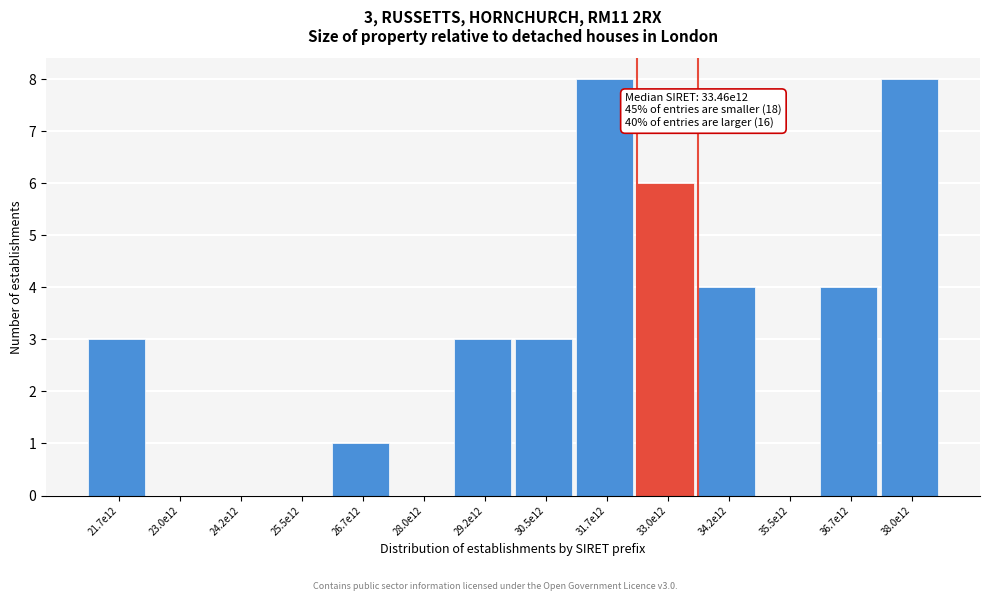

Reading left to right, transcribe all the data shown in this chart.

21.7e12=3	23.0e12=0	24.2e12=0	25.5e12=0	26.7e12=1	28.0e12=0	29.2e12=3	30.5e12=3	31.7e12=8	33.0e12=6	34.2e12=4	35.5e12=0	36.7e12=4	38.0e12=8